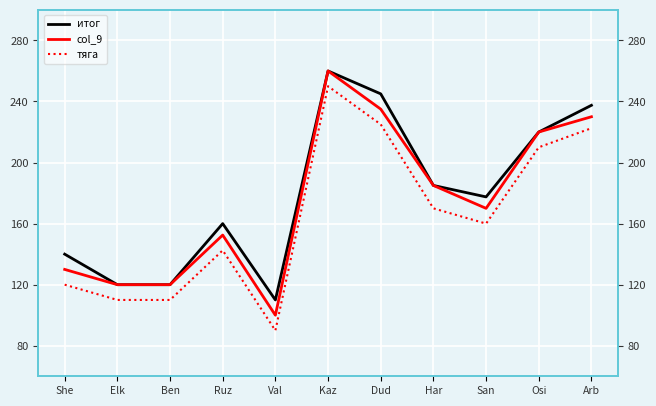

The итог series shows 201.2 at She. True or false?

False